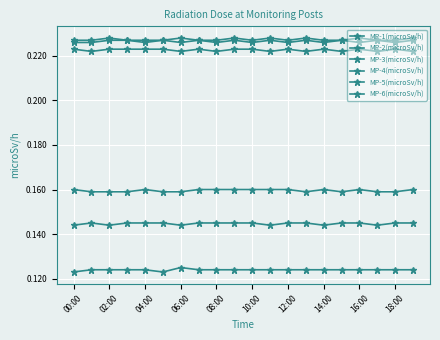

True or false: MP-4(microSv/h) and MP-3(microSv/h) intersect in this chart.

False